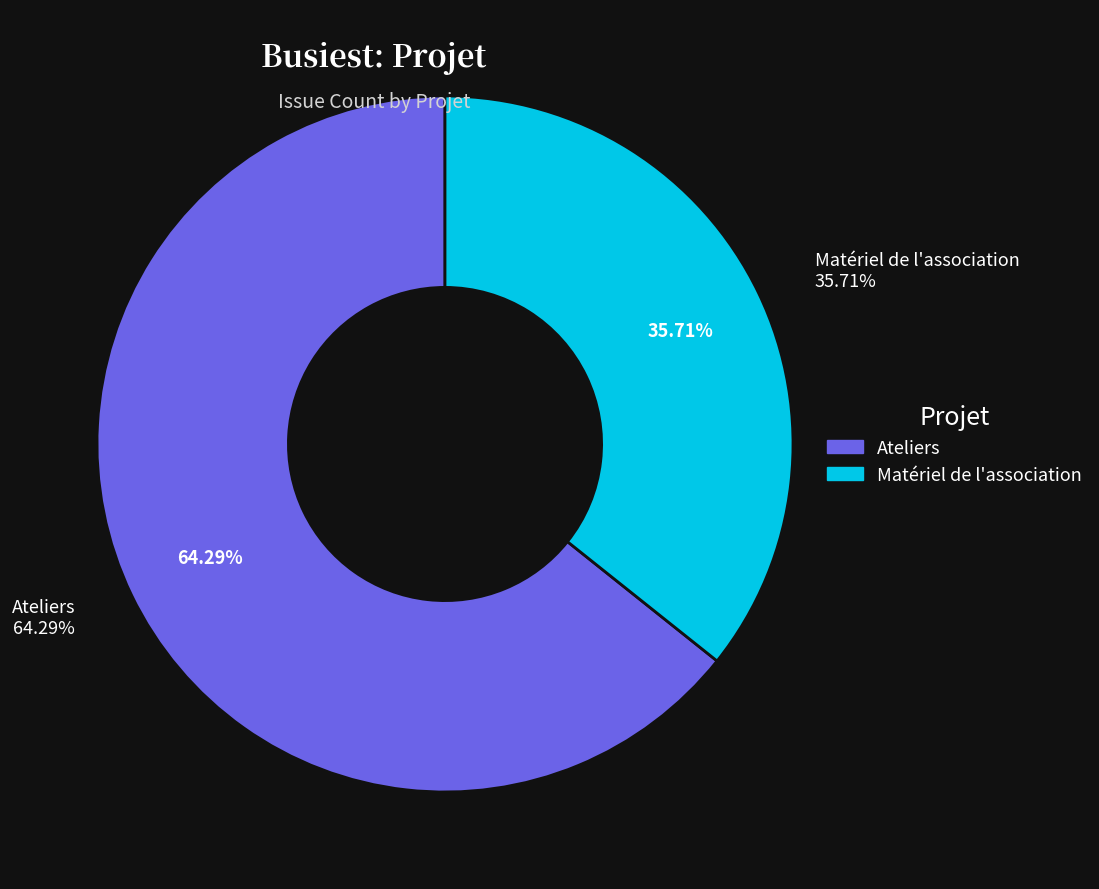

The Ateliers slice represents 46% of the pie. True or false?

False